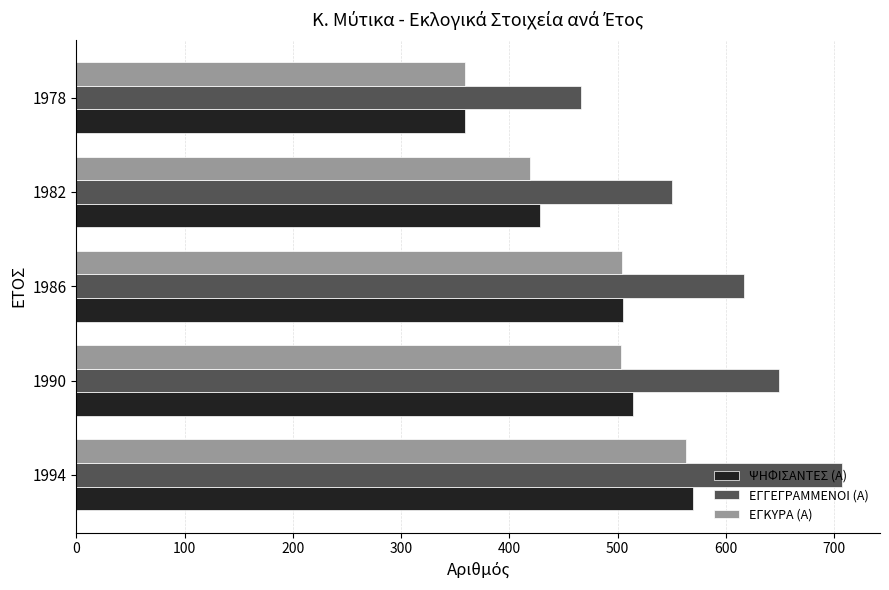

Which series has the largest total across all categories?

ΕΓΓΕΓΡΑΜΜΕΝΟΙ (Α)